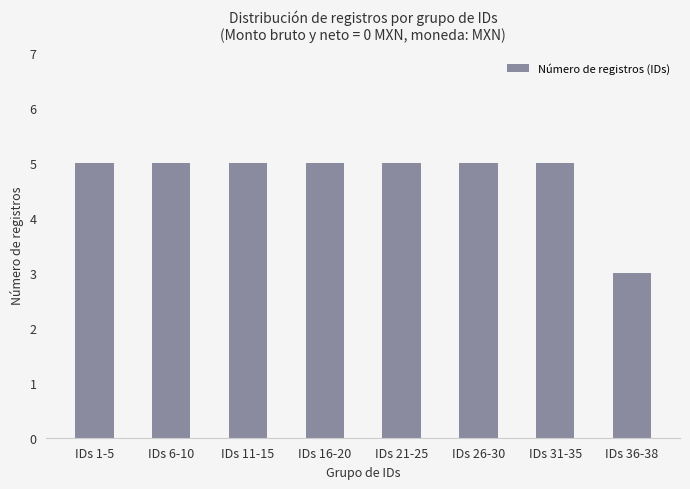

True or false: the data shows 5 at IDs 11-15.

True